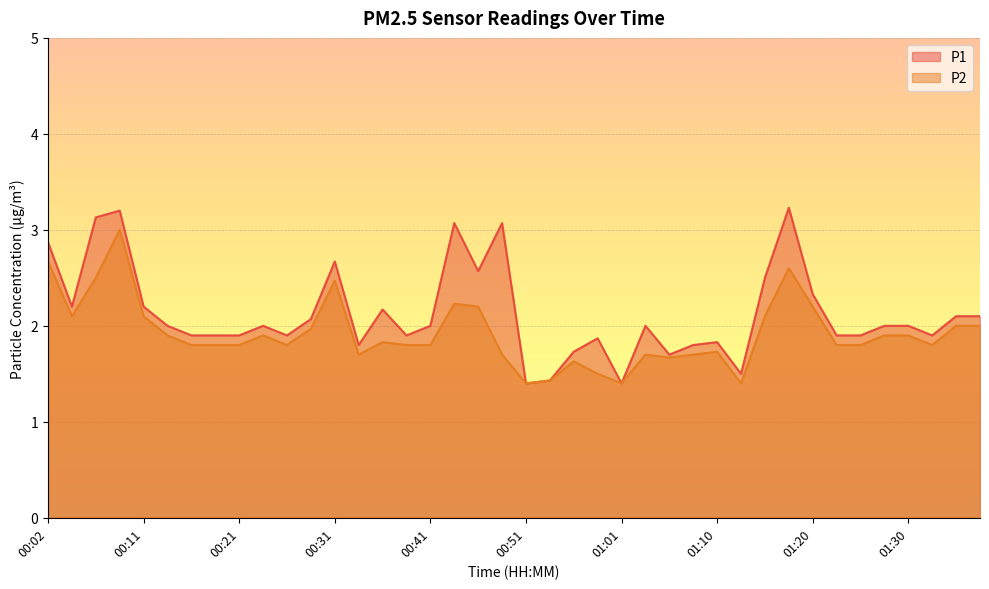

Where does the P1 series first go above 2?

00:02